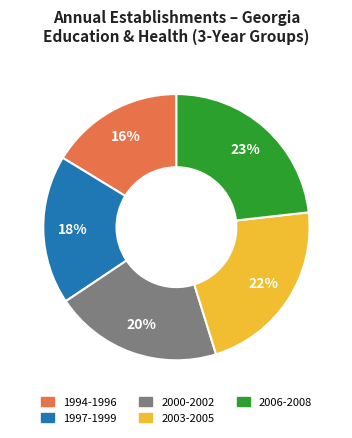

To the nearest percent, what is the average slice percentage?

20%